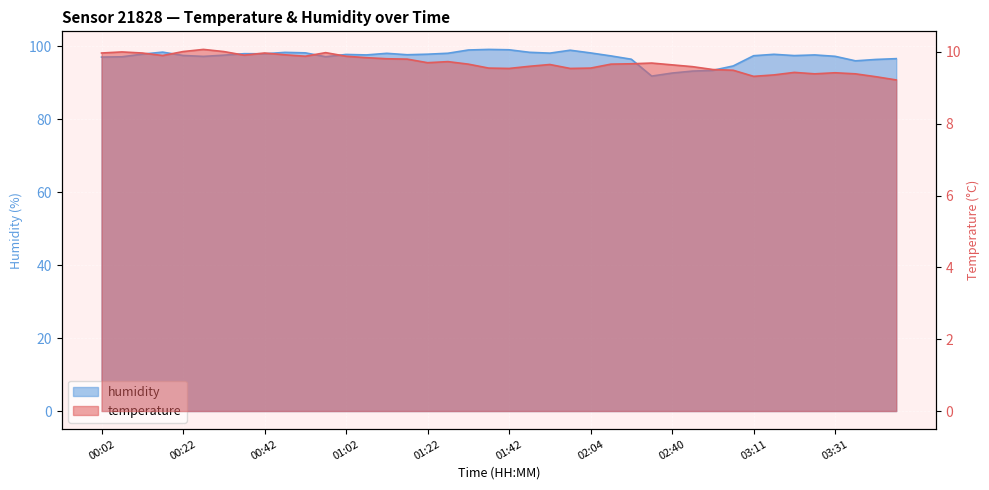

At which label does humidity first exceed 97?

00:07